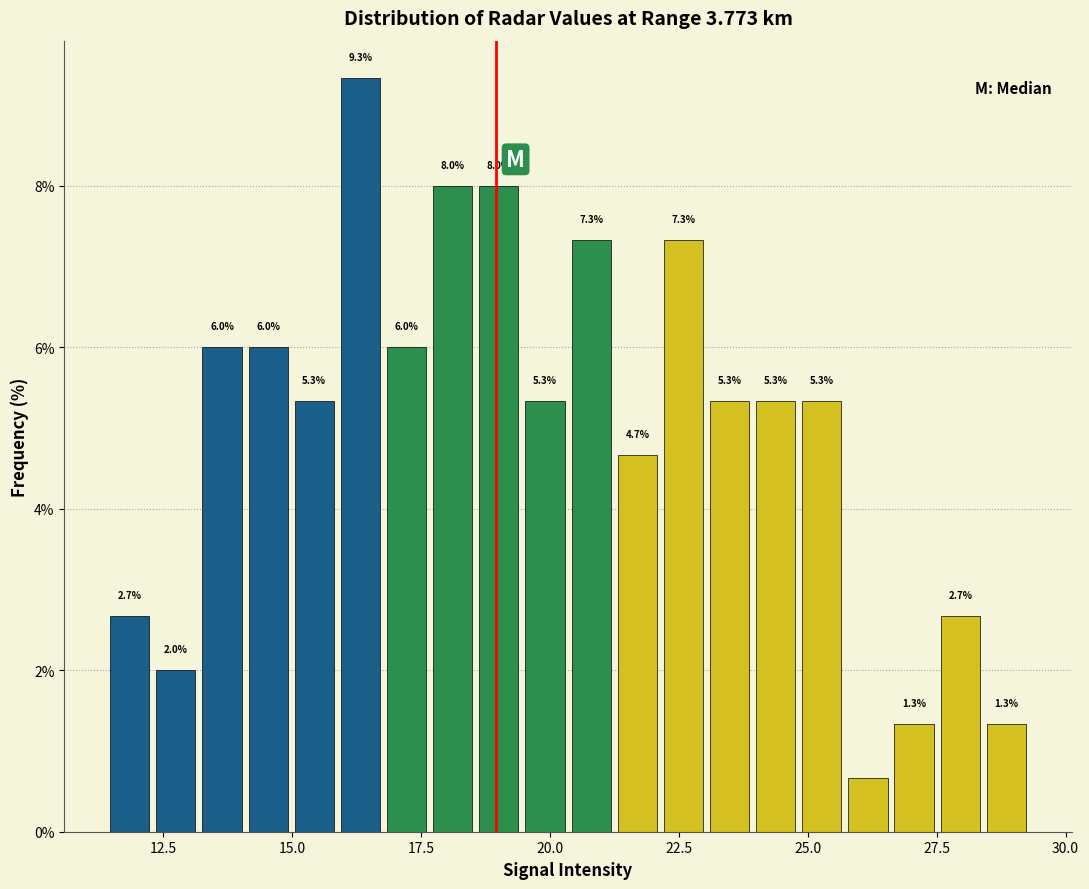

Around what value on the x-axis is the tallest bar? Give the approximate position of its centre, as read against the axis.

16.5